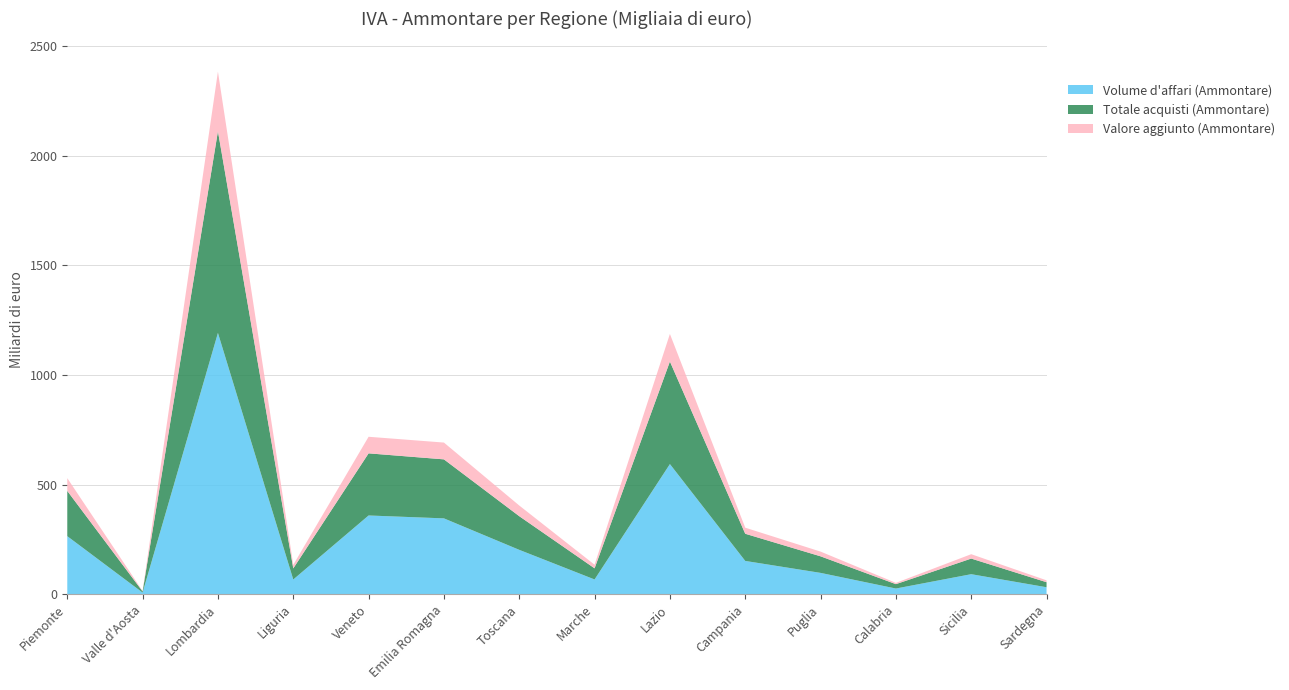

Reading left to right, list all the values displayed in this chart.

Volume d'affari (Ammontare): Piemonte=264741902	Valle d'Aosta=7257843	Lombardia=1192273584	Liguria=66962722	Veneto=359149134	Emilia Romagna=345941208	Toscana=202314487	Marche=67192599	Lazio=593738335	Campania=151736950	Puglia=97173243	Calabria=25776499	Sicilia=91237958	Sardegna=31614222
Totale acquisti (Ammontare): Piemonte=206462431	Valle d'Aosta=5278240	Lombardia=920396629	Liguria=50687230	Veneto=283523534	Emilia Romagna=269289866	Toscana=153555220	Marche=50759427	Lazio=467996904	Campania=124020768	Puglia=75621160	Calabria=19965248	Sicilia=71218696	Sardegna=22962798
Valore aggiunto (Ammontare): Piemonte=58279471	Valle d'Aosta=1979603	Lombardia=271876954	Liguria=16275492	Veneto=75625600	Emilia Romagna=76651342	Toscana=48759267	Marche=16433172	Lazio=125741431	Campania=27716182	Puglia=21552083	Calabria=5811251	Sicilia=20019262	Sardegna=8651424